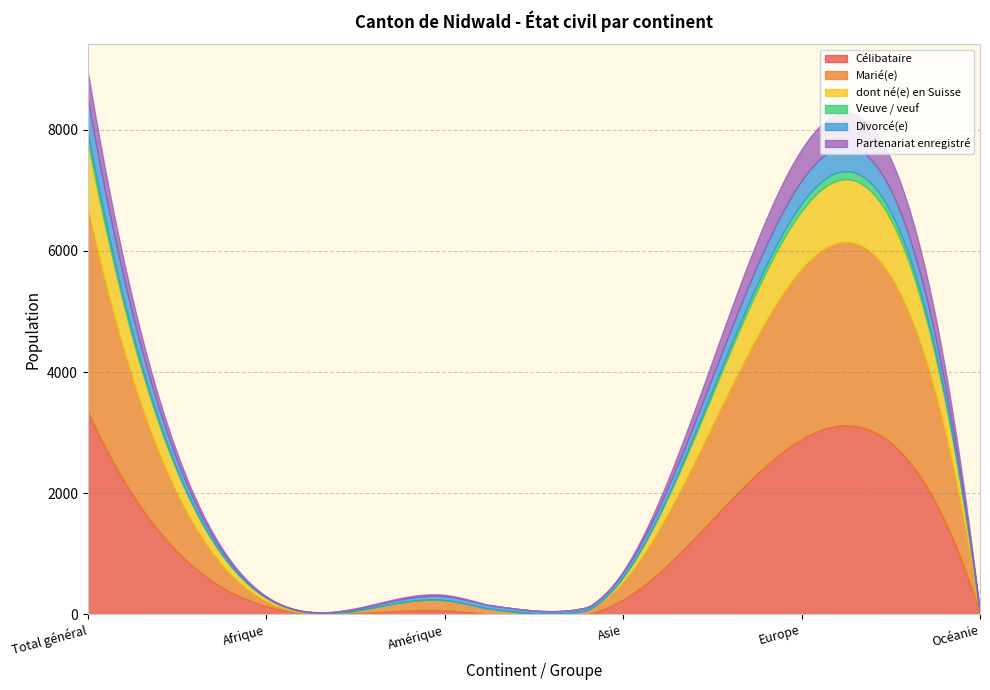

What is the minimum value for dont né(e) en Suisse?

5